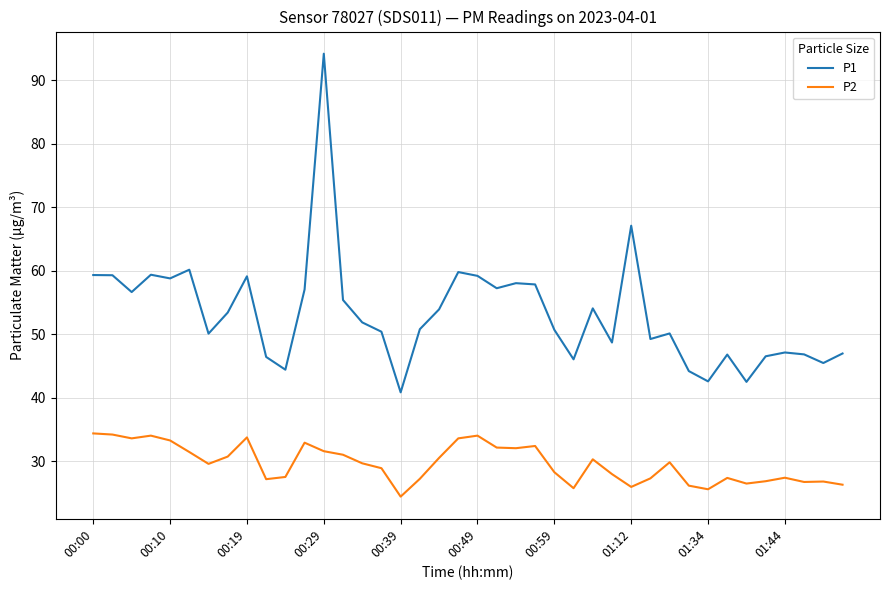

Rank the series by their average value, from highest to lowest.

P1, P2